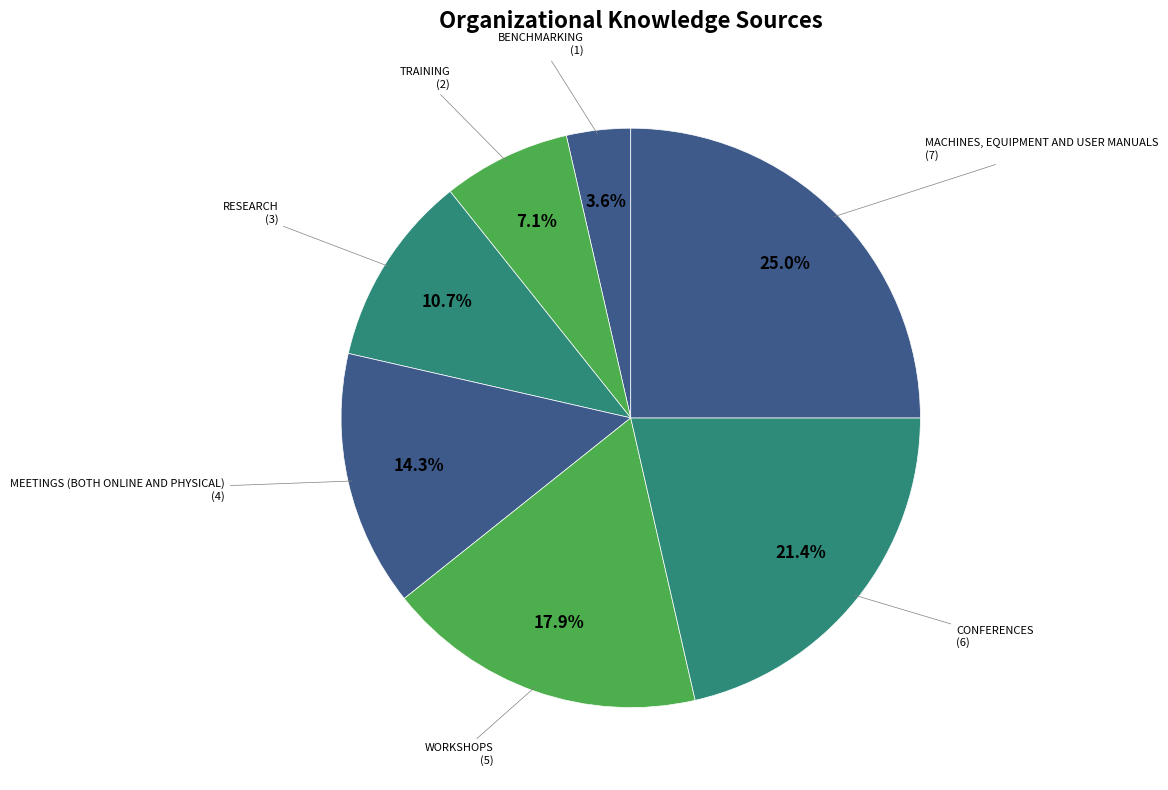

What is the largest slice in the pie chart?

MACHINES, EQUIPMENT AND USER MANUALS